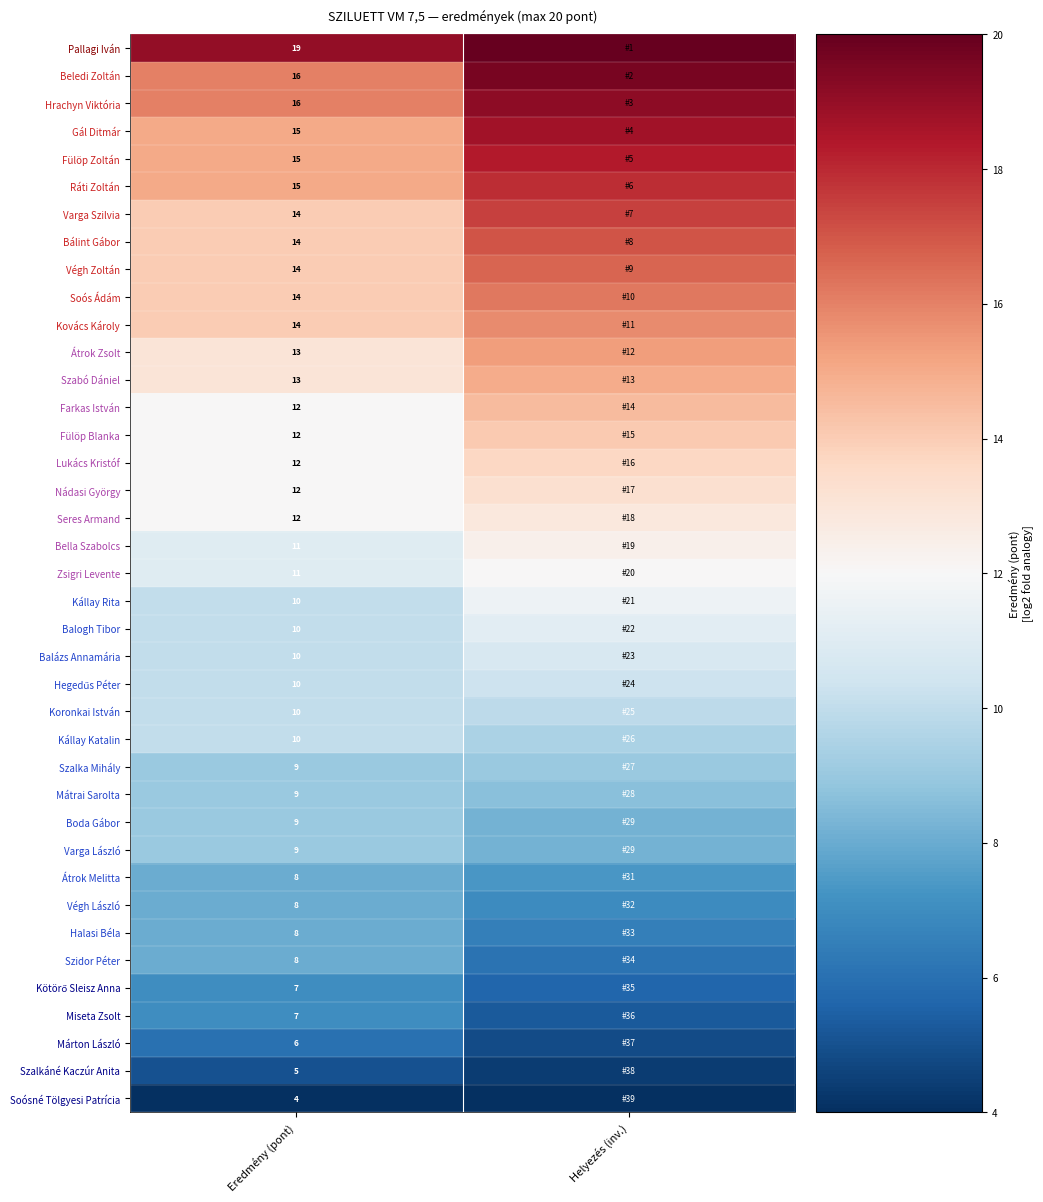

Count the number of data series in this chart.

39